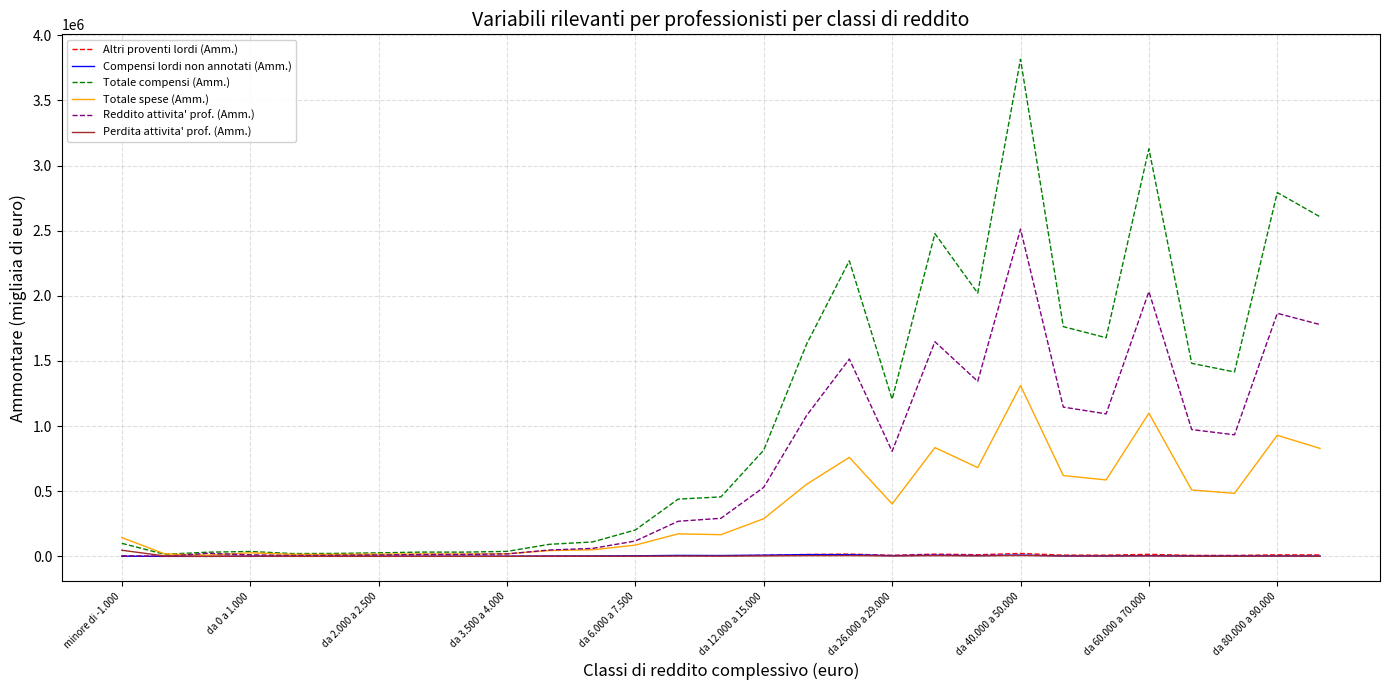

Which series has the largest range (max minus min)?

Totale compensi (Amm.)